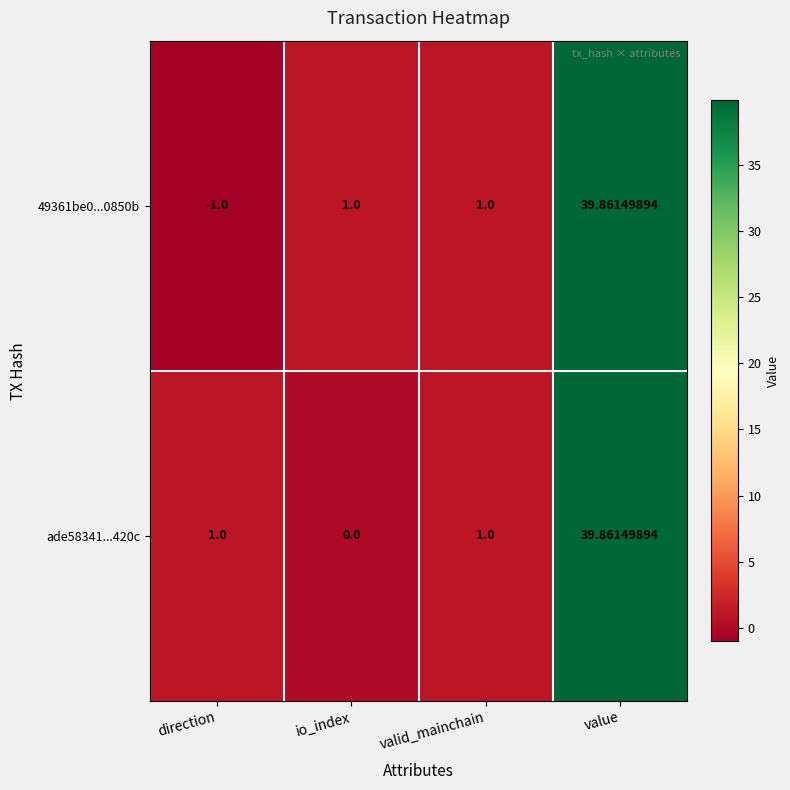

At which label does 49361be0...0850b reach its peak?

value